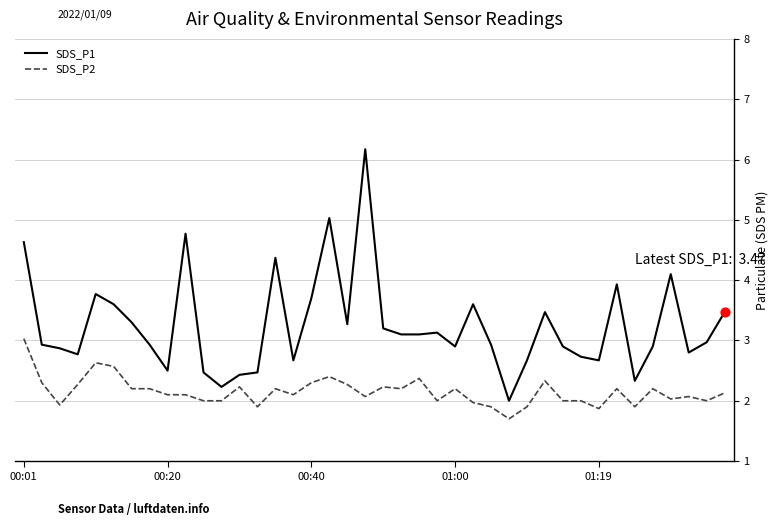

Which series has the widest spread of values?

SDS_P1